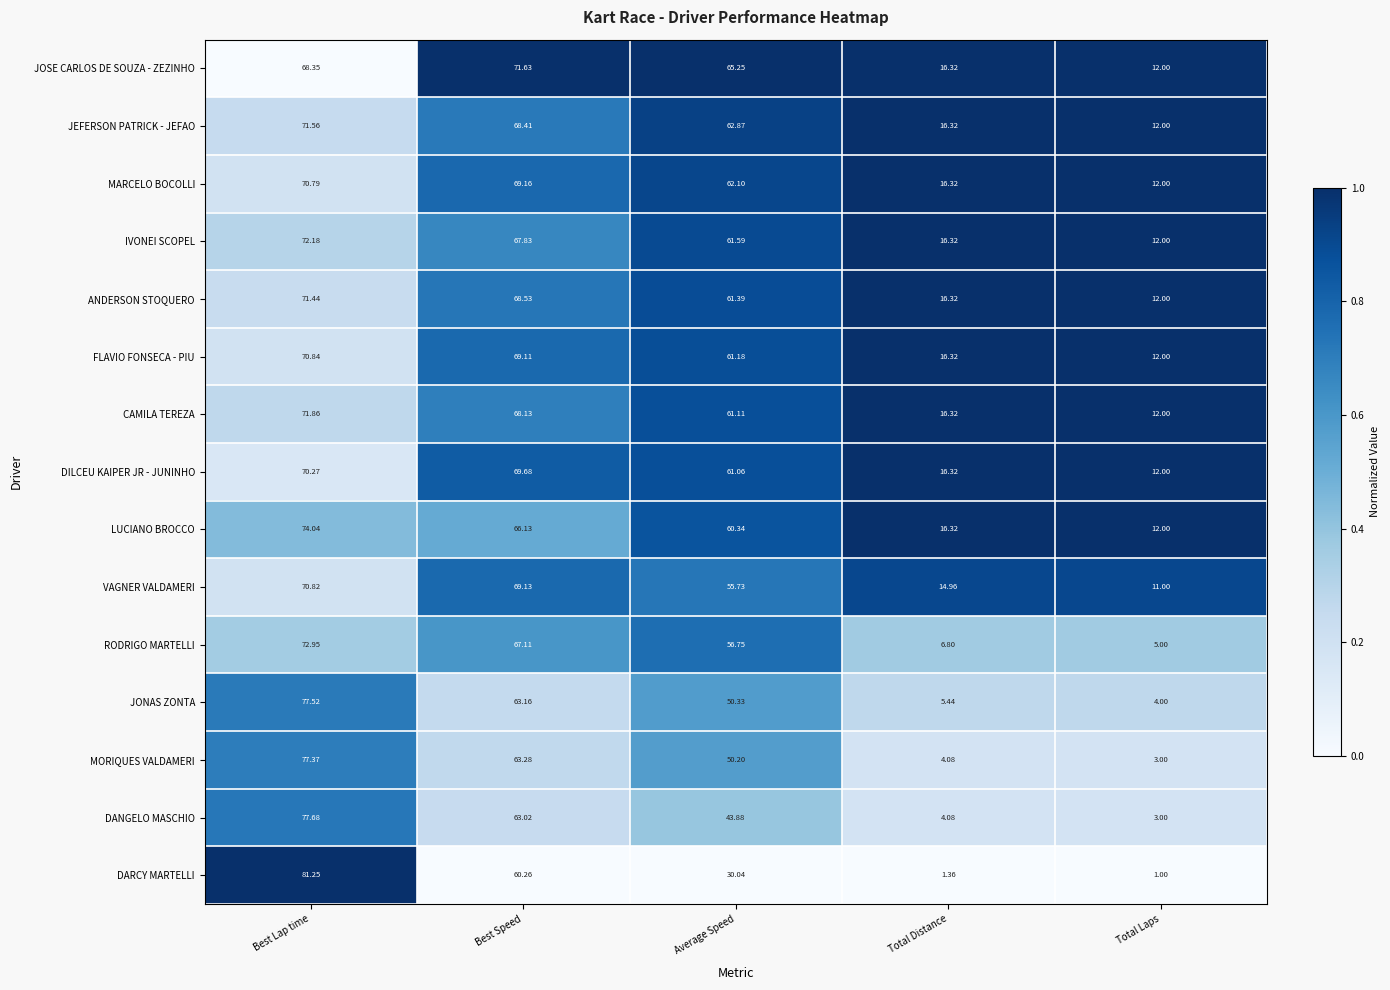

Which series has the largest range (max minus min)?

DARCY MARTELLI